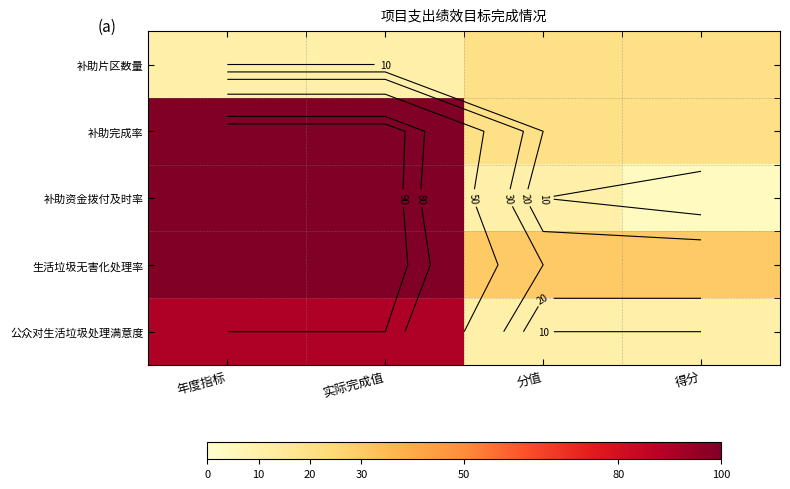

List the labels in order of 补助完成率 value, smallest first.

分值, 得分, 年度指标, 实际完成值